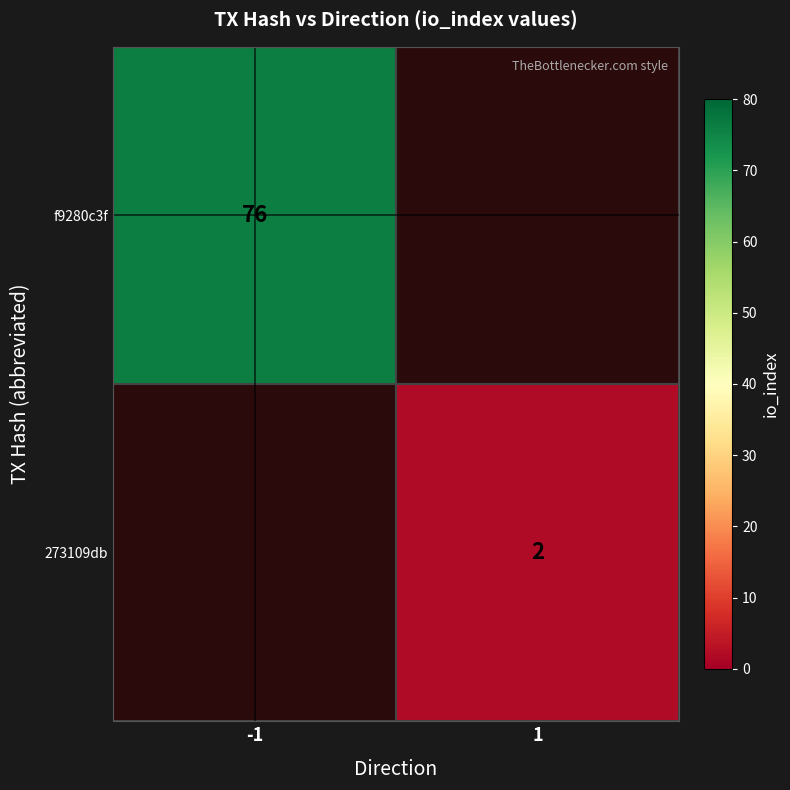

At how many categories does at least one series exceed 35?

1